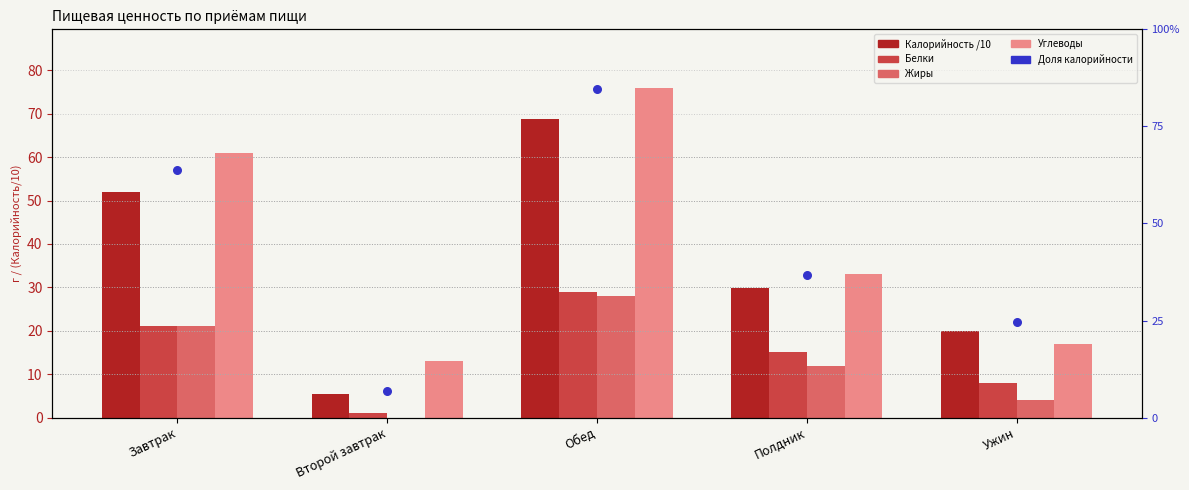

Which series contains the highest Y value?

Углеводы